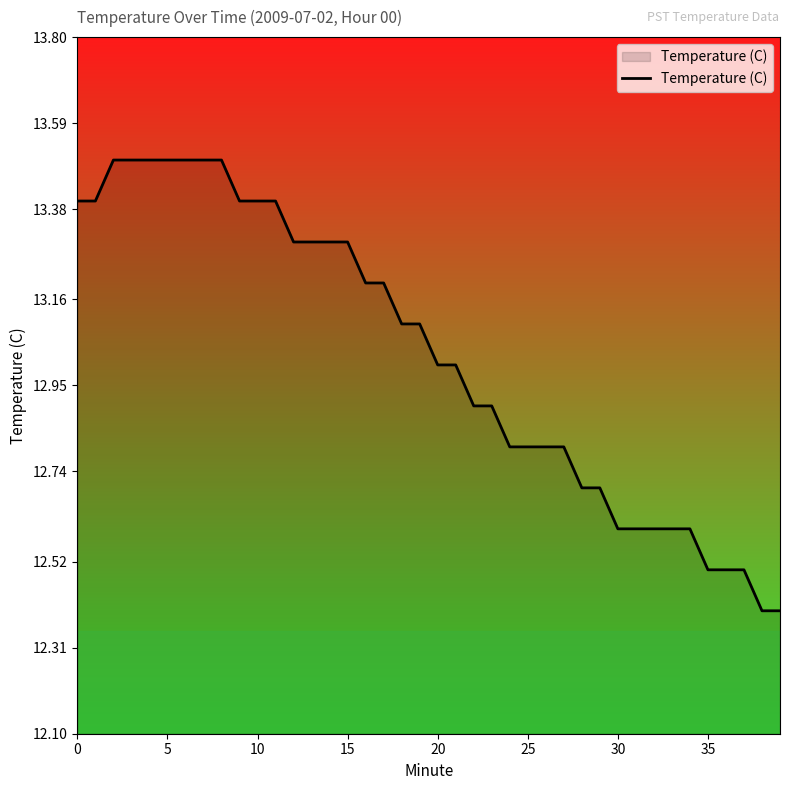

What is the greatest value displayed?

13.5